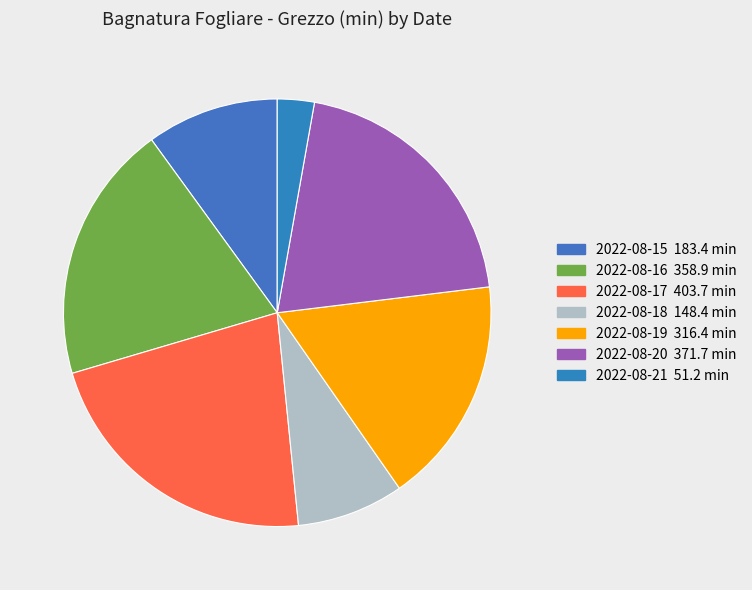

To the nearest percent, what percentage of the pie is 2022-08-17?

22%